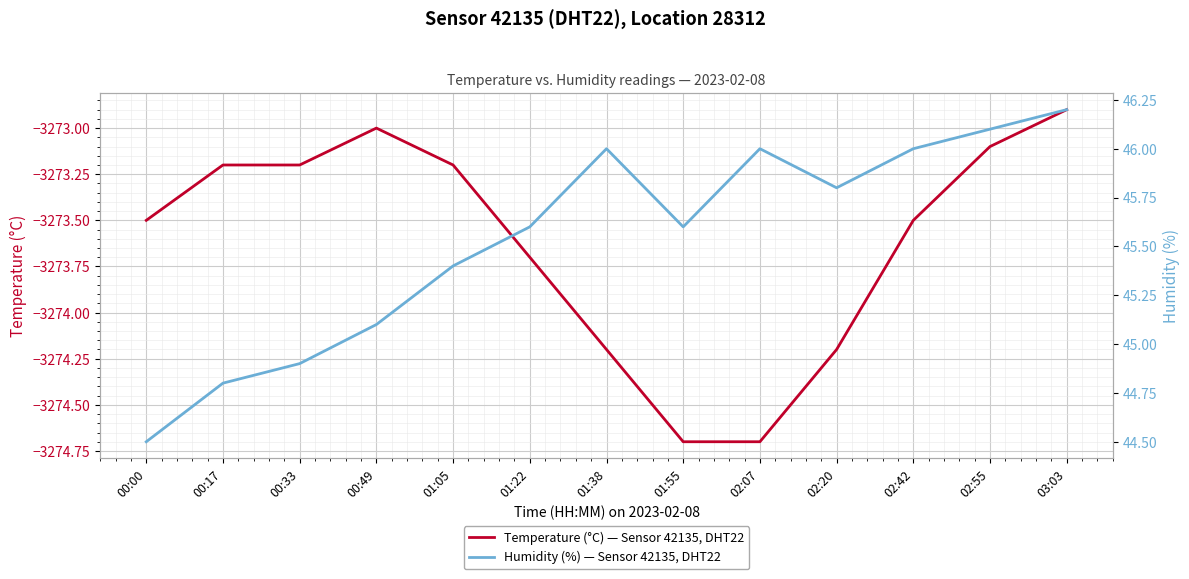

Is it true that Temperature (°C) — Sensor 42135, DHT22 equals -1402.8 at 00:17?

False